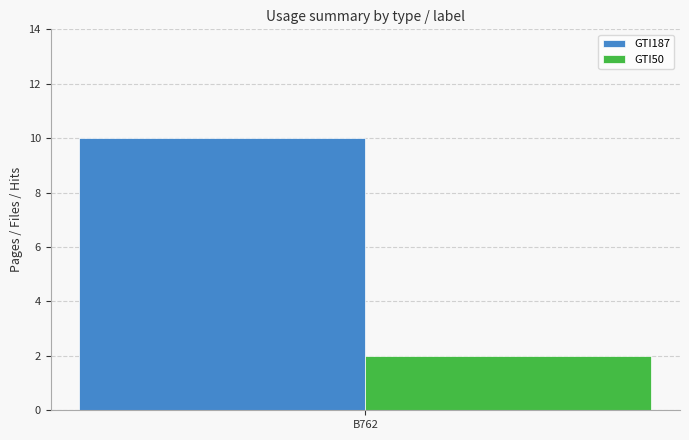

True or false: GTI50 has a value of 2 at B762.

True